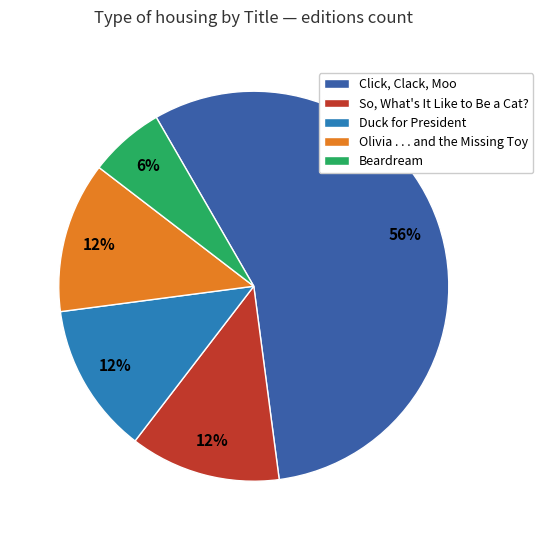

To the nearest percent, what is the average slice percentage?

20%